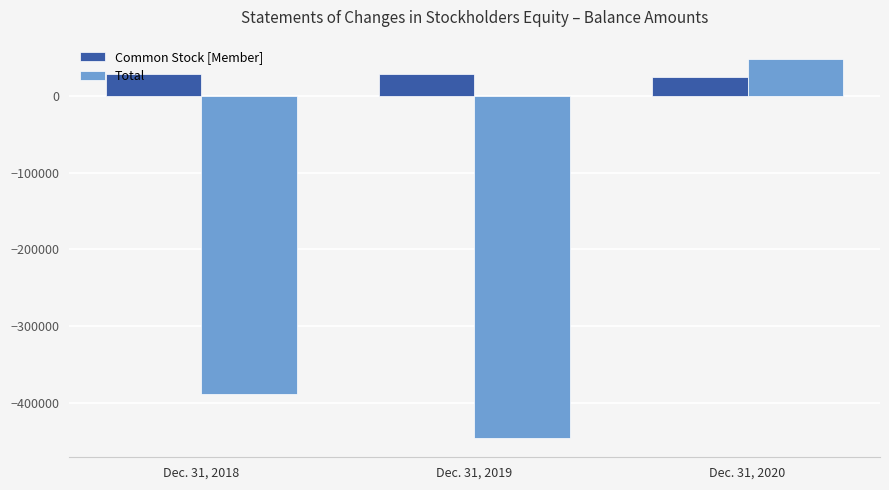

Reading right to left, extract all data points from this chart.

Common Stock [Member]: 24335	29405	29405
Total: 48800	-446528	-388868